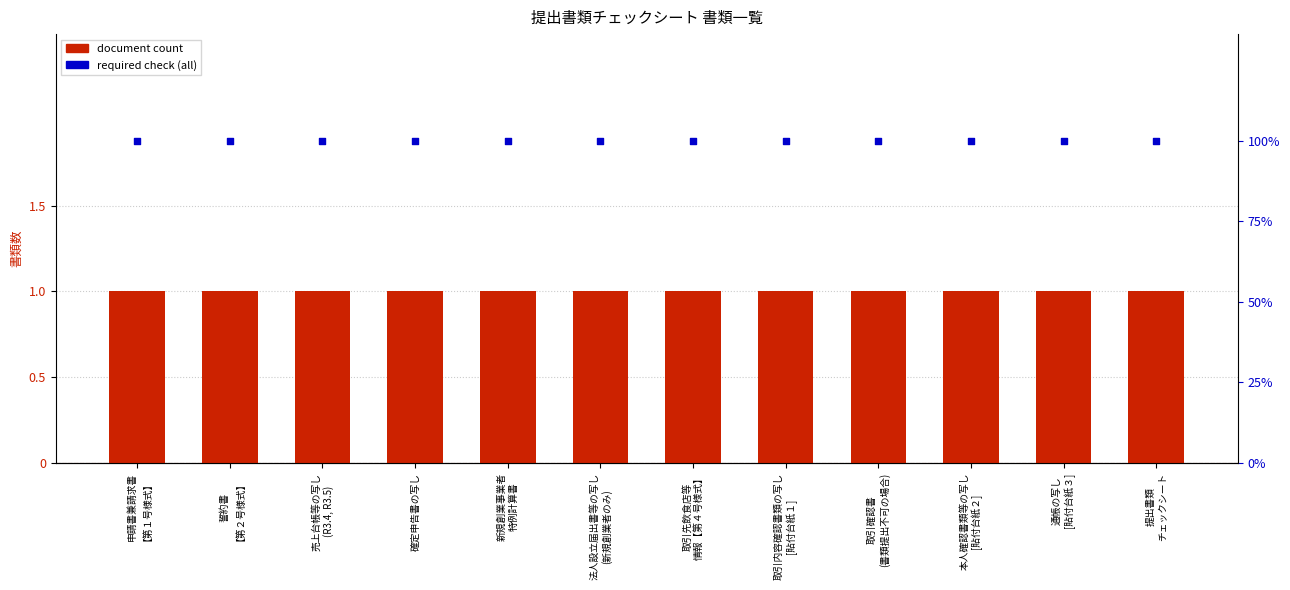

At how many categories does at least one series exceed 34?

12